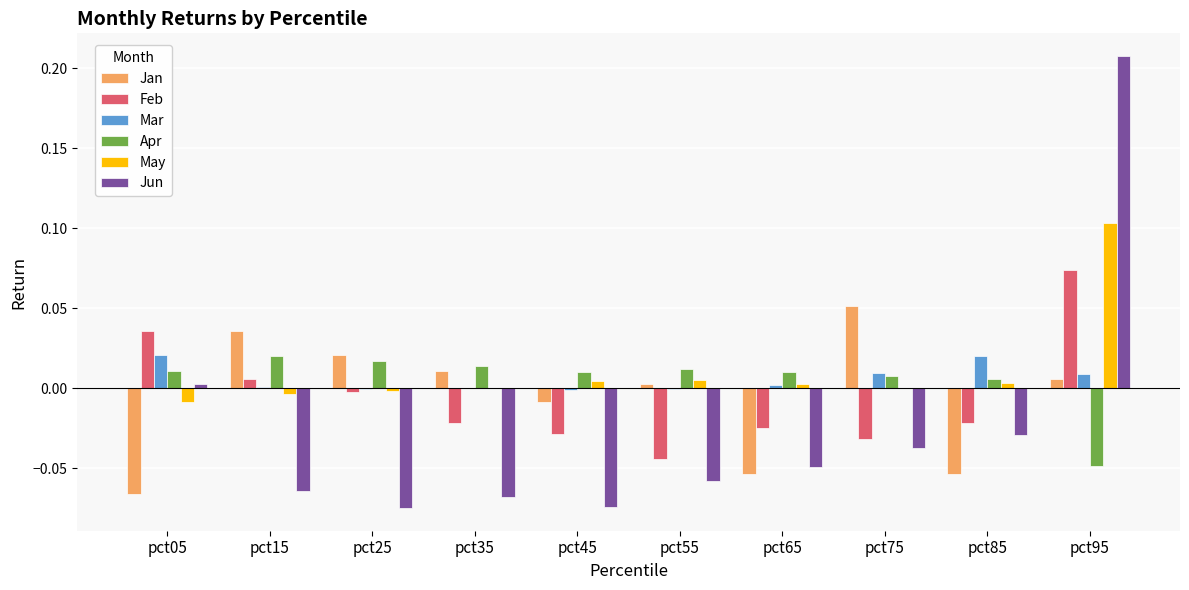

At which category is the sum across all series the highest?

pct95